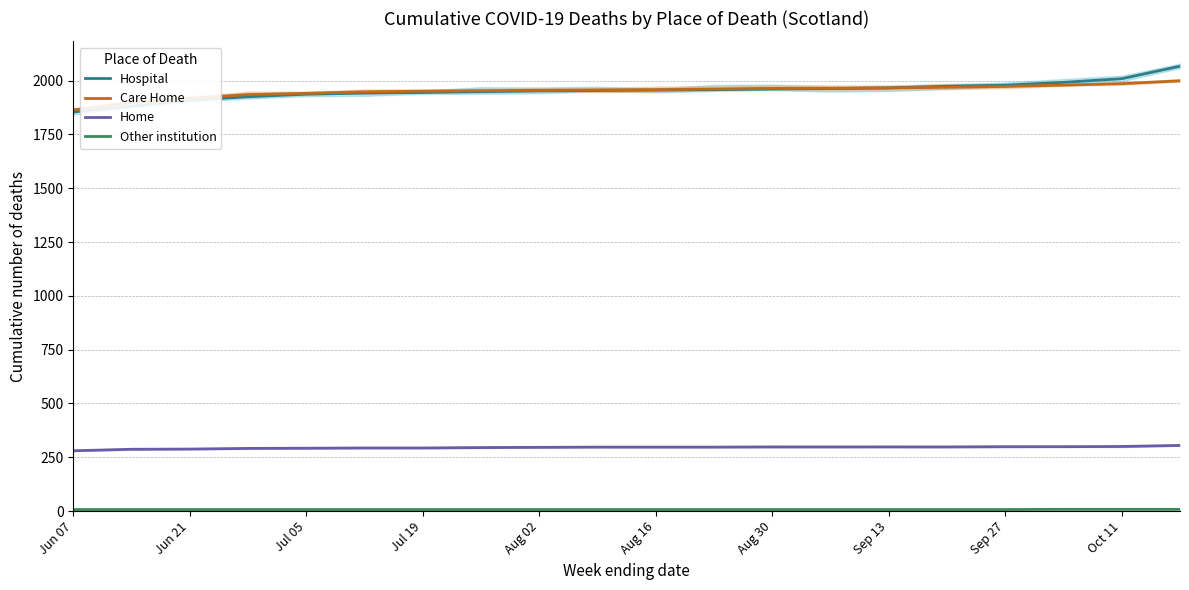

How many series are shown in this chart?

4